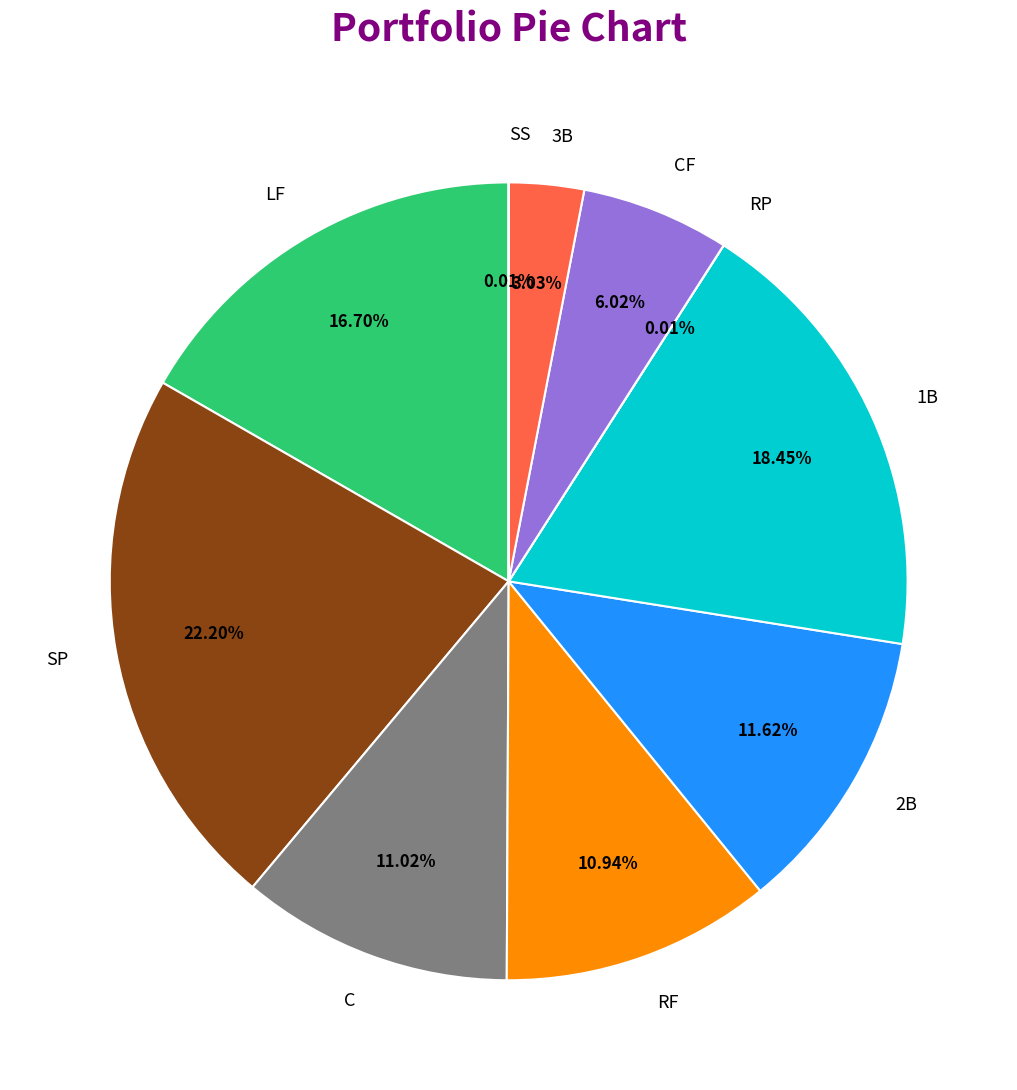

To the nearest percent, what is the difference between the largest and smallest slice percentages?

22%